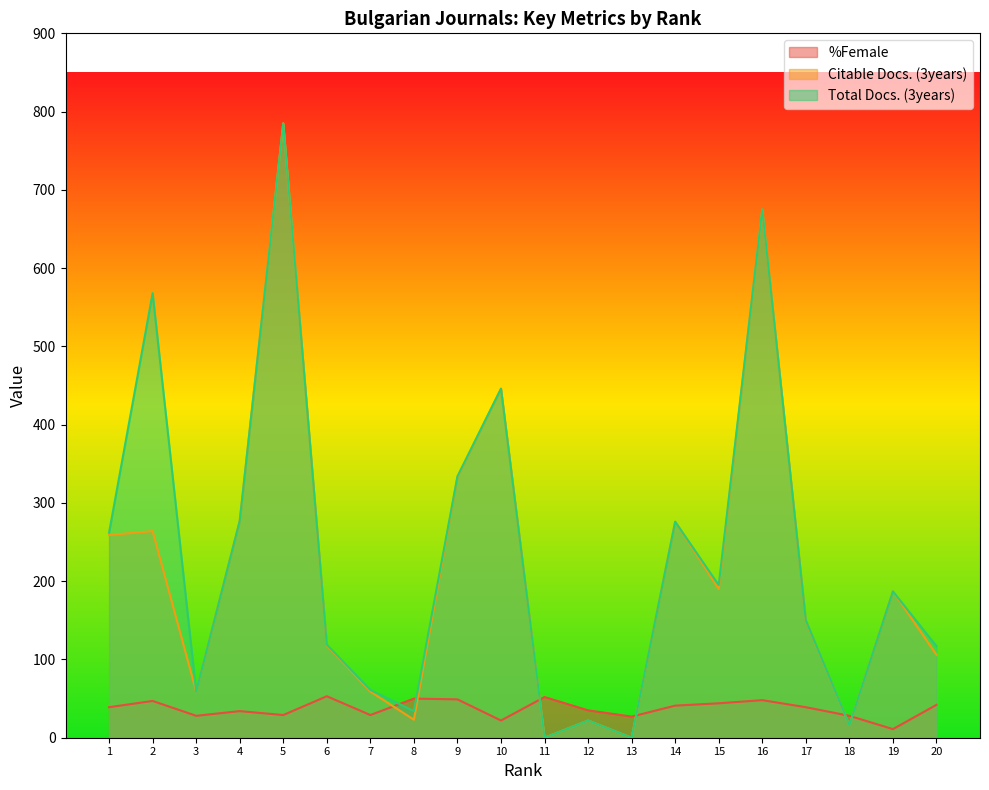

Does the chart display data point markers on the line(s)?

No